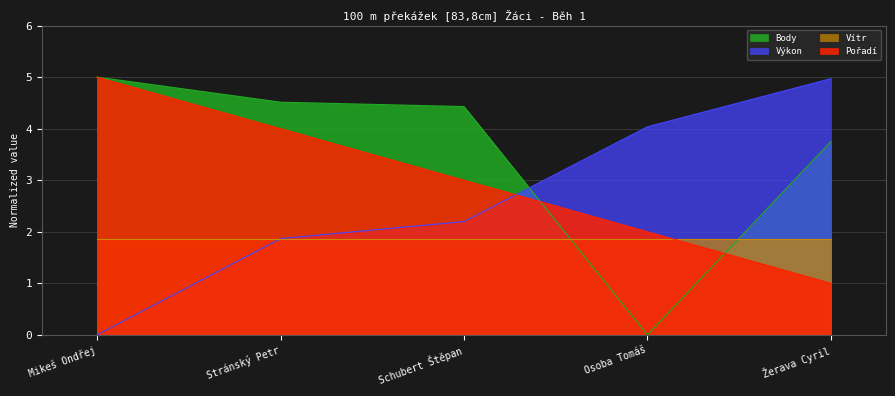

Between Stránský Petr and Osoba Tomáš, which is larger?

Stránský Petr